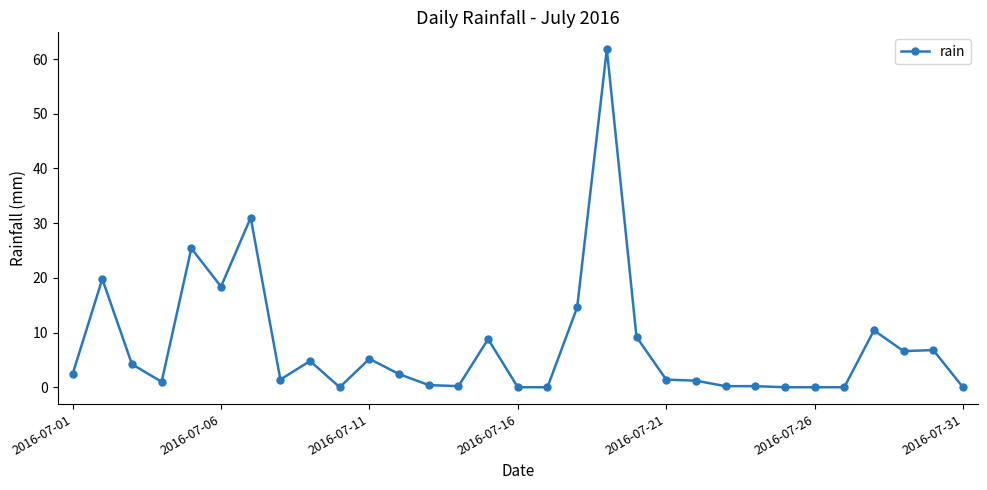

What is the maximum value shown in the chart?

61.8